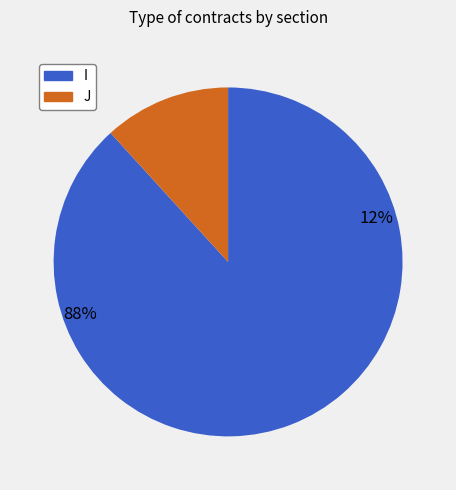

To the nearest percent, what is the difference between the largest and smallest slice percentages?

76%